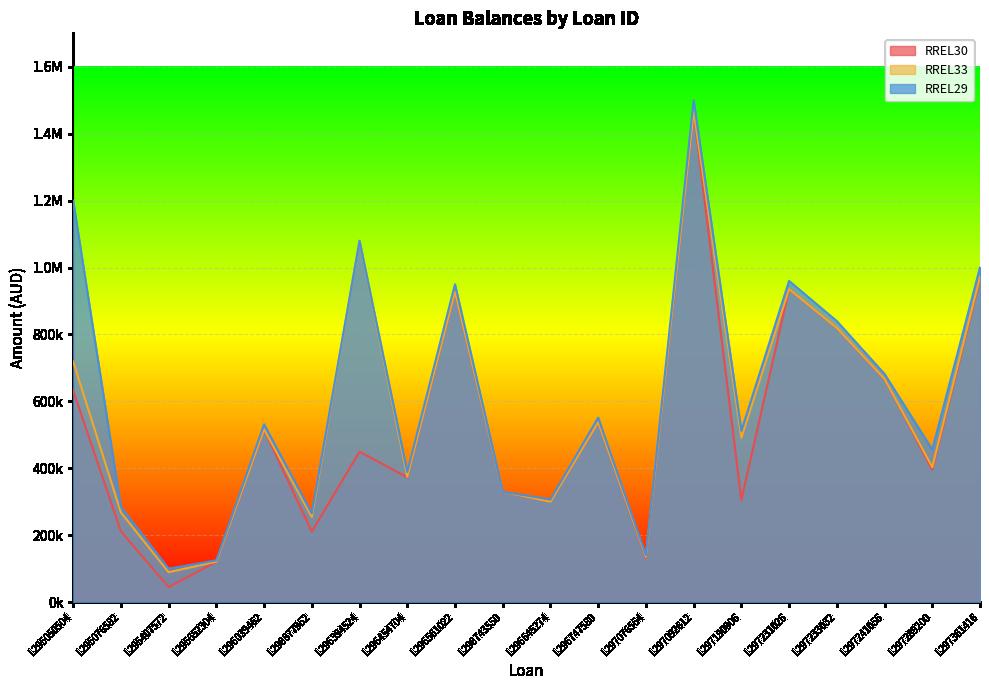

Does the chart display data point markers on the line(s)?

No